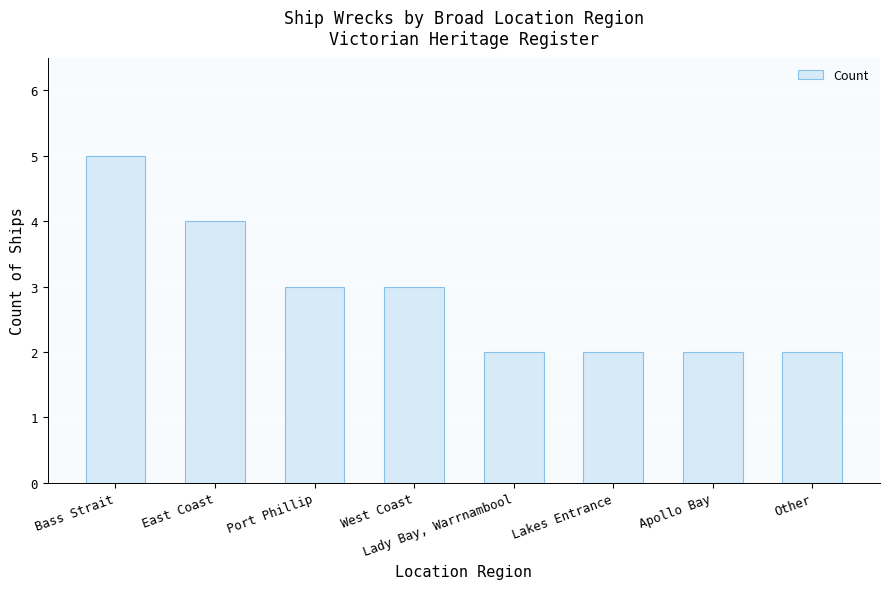

What is the difference between the values at Bass Strait and West Coast?

2